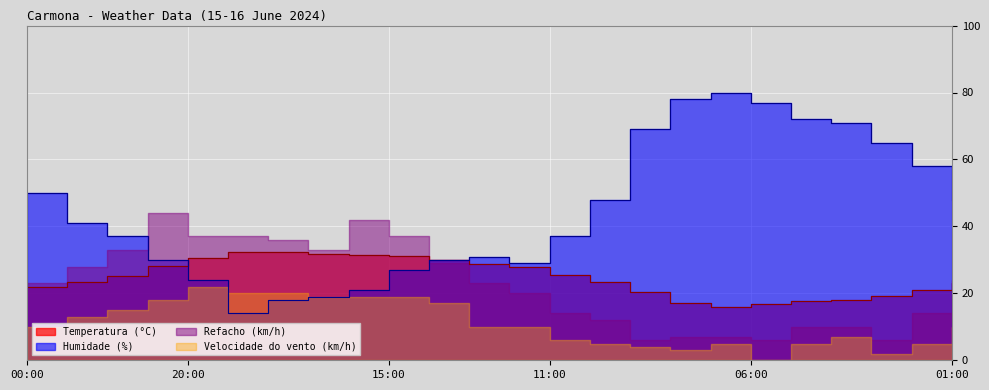

How many times do Temperatura (°C) and Humidade (%) cross each other?

2